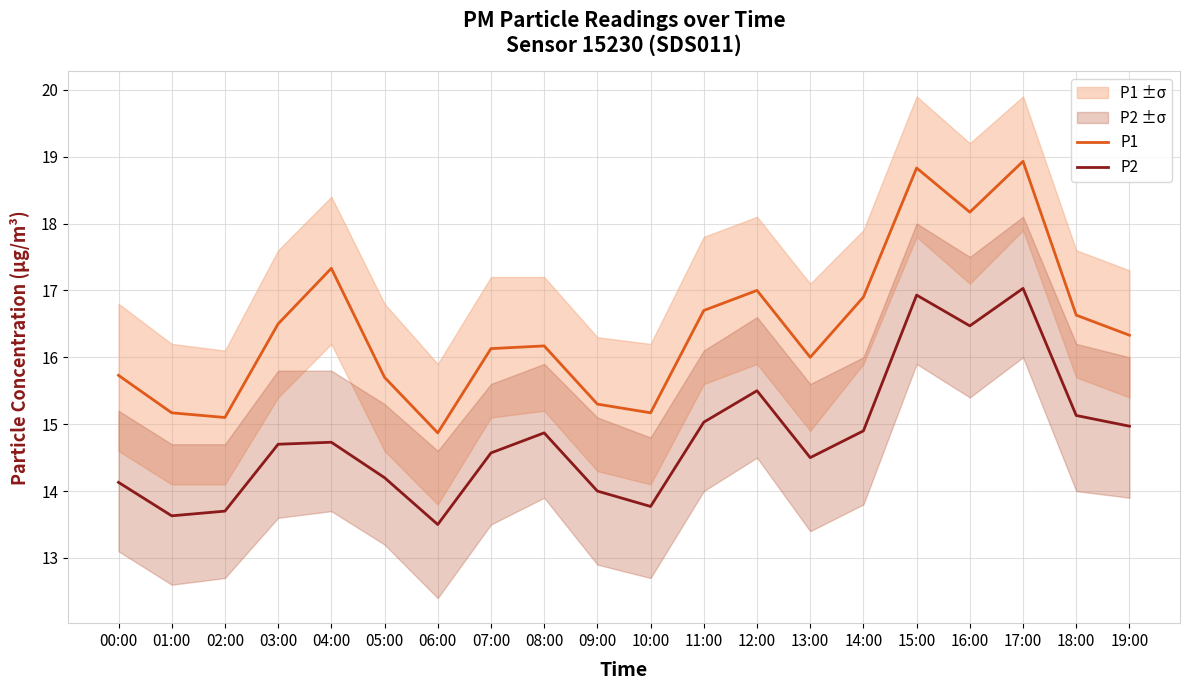

What is the spread (max minus min) of values at 03:00?

1.8